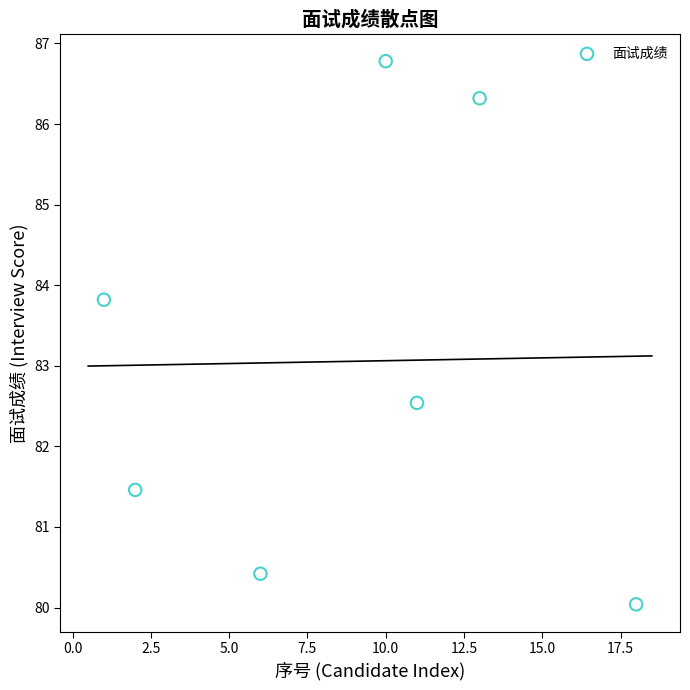

What Y value in the scatter plot is closest to 83?

82.5